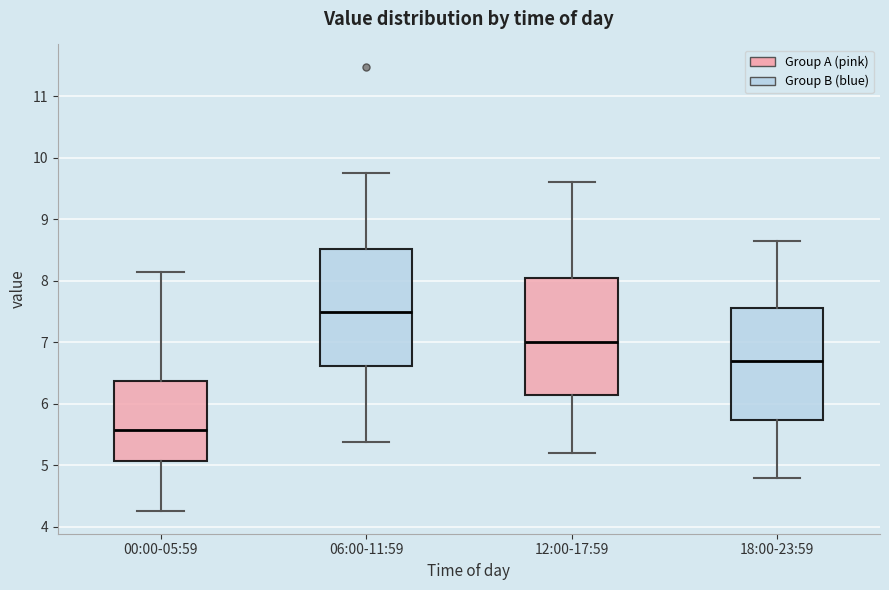

Where is the upper edge of the box for 18:00-23:59 on the y-axis? The values are not printed on the chart, so give them approximately, as read against the axis.

7.6